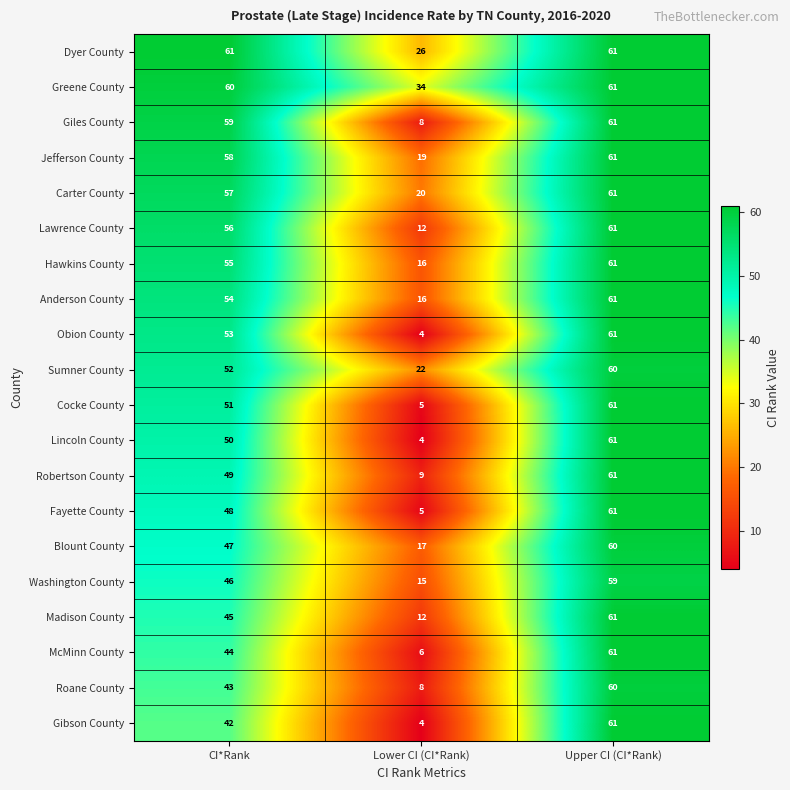

Rank the series at CI*Rank from highest to lowest value.

Dyer County, Greene County, Giles County, Jefferson County, Carter County, Lawrence County, Hawkins County, Anderson County, Obion County, Sumner County, Cocke County, Lincoln County, Robertson County, Fayette County, Blount County, Washington County, Madison County, McMinn County, Roane County, Gibson County